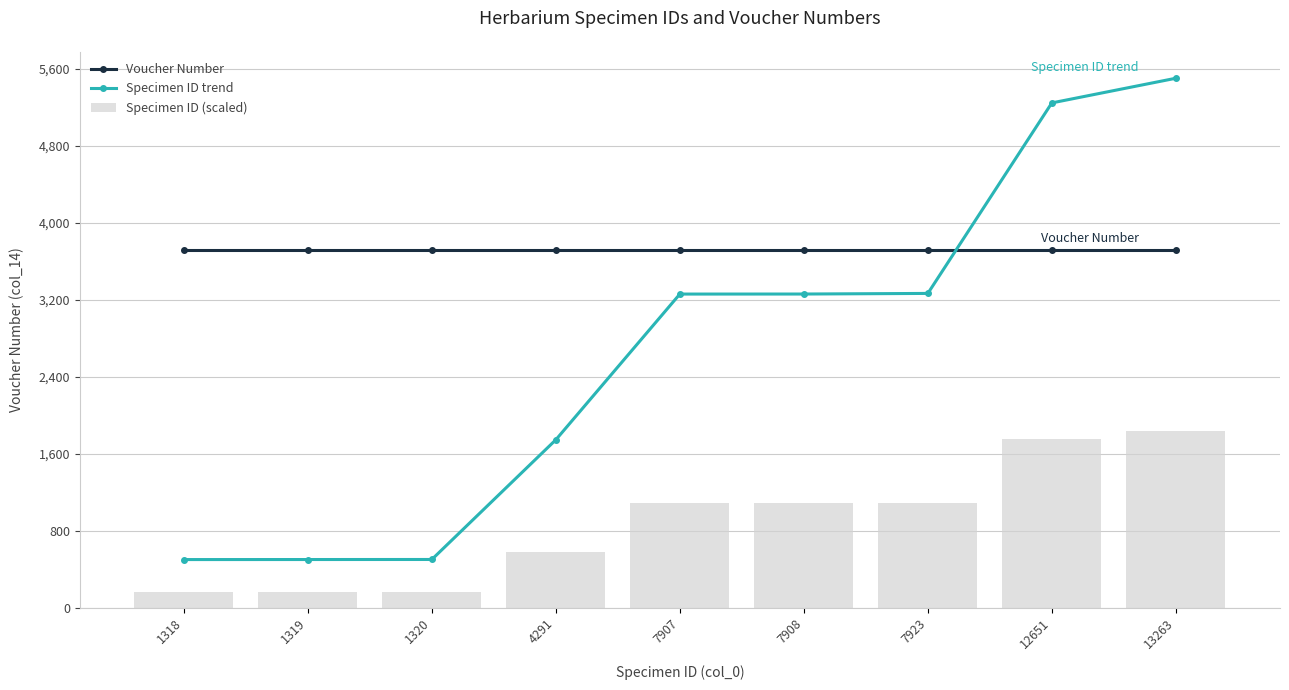

Read the Specimen ID trend value at 1319.

500.4